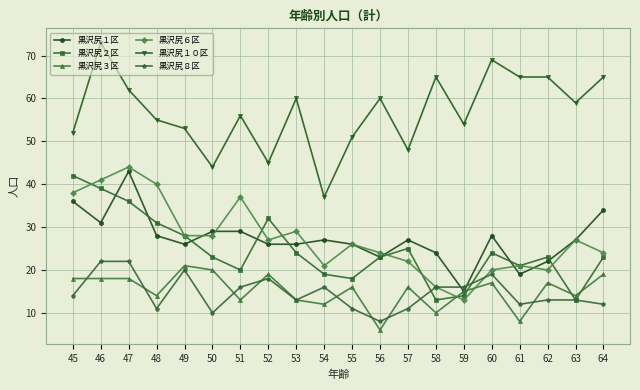

What is the value of the 黒沢尻３区 point at the 3rd from the left?

18